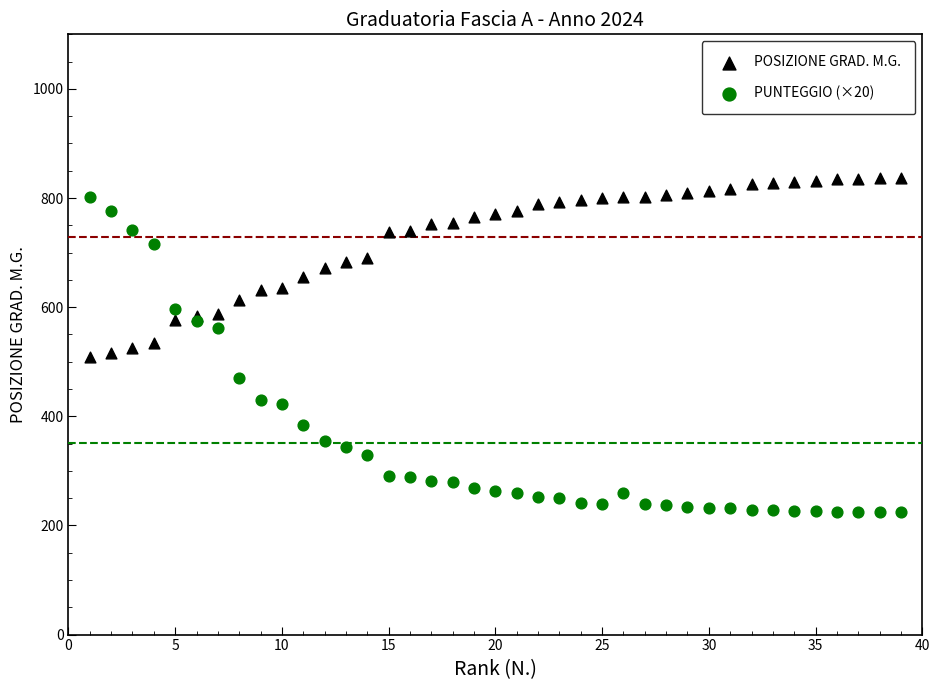

Which series has the largest Y range (max minus min)?

PUNTEGGIO (×20)